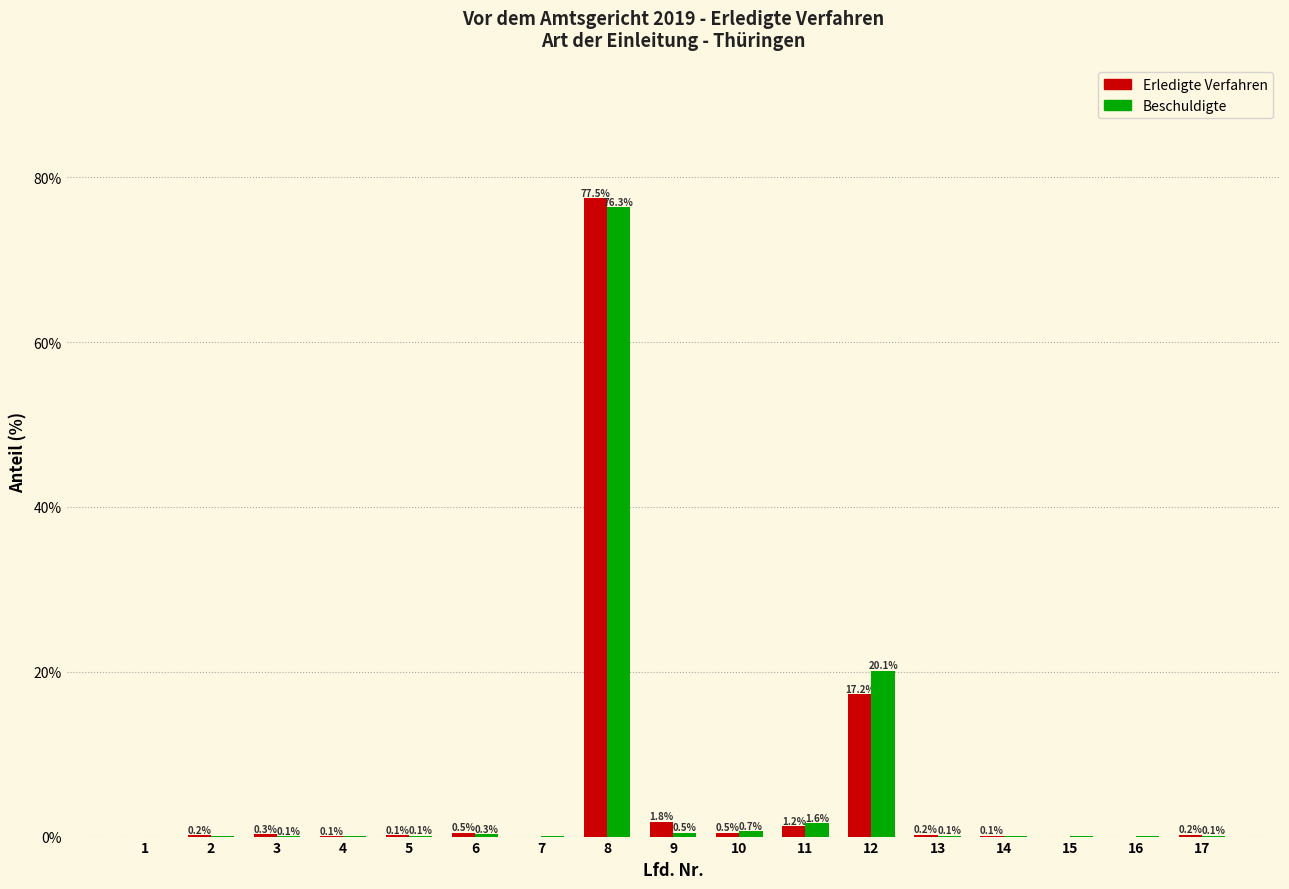

At which label is Beschuldigte closest to 38?

12